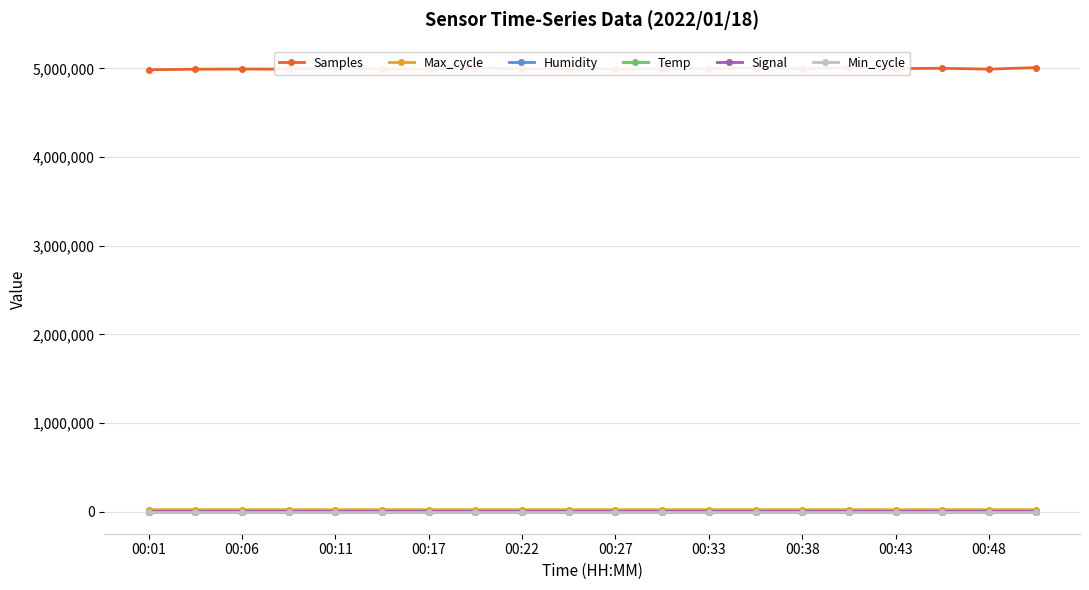

Reading left to right, extract all data points from this chart.

Samples: 4985555.0	4991924.0	4993817.0	4992536.0	5007568.0	4994431.0	4991720.0	5008908.0	4993324.0	4993956.0	4993614.0	4997027.0	4996421.0	5006840.0	4994856.0	5010137.0	4998461.0	5002095.0	4992970.0	5009617.0
Max_cycle: 19922.0	19961.0	19921.0	19925.0	19918.0	19914.0	19929.0	19940.0	19914.0	19914.0	19921.0	19925.0	20380.0	20073.0	19964.0	20240.0	20043.0	19914.0	19945.0	19971.0
Humidity: 87.9	88.0	88.1	87.7	87.6	87.8	88.2	88.3	88.3	88.4	88.5	88.6	88.5	88.4	88.4	88.4	88.4	88.4	87.8	87.8
Temp: 7.6	7.6	7.6	7.6	7.7	7.6	7.6	7.6	7.6	7.6	7.6	7.6	7.6	7.7	7.6	7.6	7.6	7.6	7.8	7.7
Signal: -81.0	-82.0	-81.0	-80.0	-81.0	-81.0	-79.0	-80.0	-80.0	-80.0	-80.0	-80.0	-80.0	-80.0	-81.0	-80.0	-80.0	-80.0	-80.0	-80.0
Min_cycle: 28.0	28.0	28.0	28.0	28.0	28.0	28.0	28.0	28.0	28.0	28.0	28.0	28.0	28.0	28.0	28.0	28.0	28.0	28.0	28.0